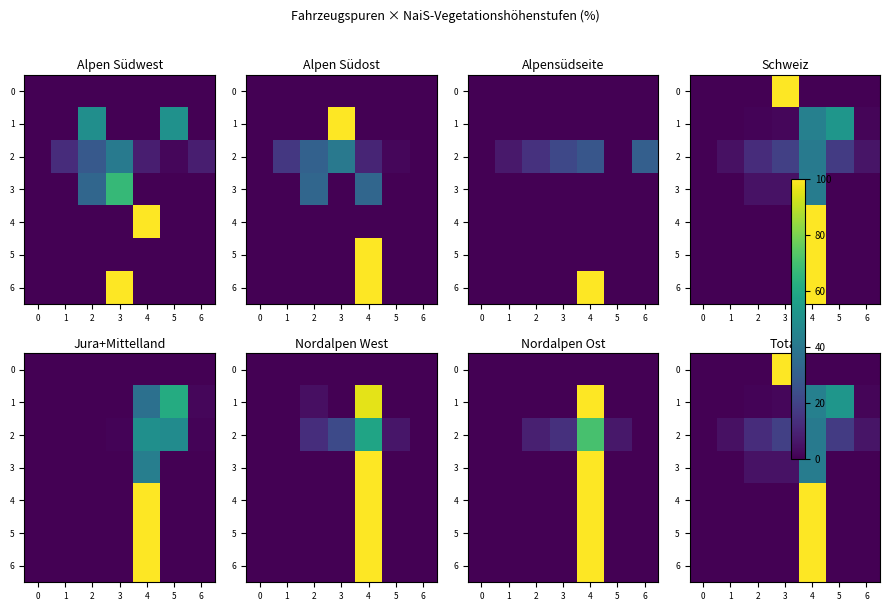

What is the total value across all series at 4?

426.3